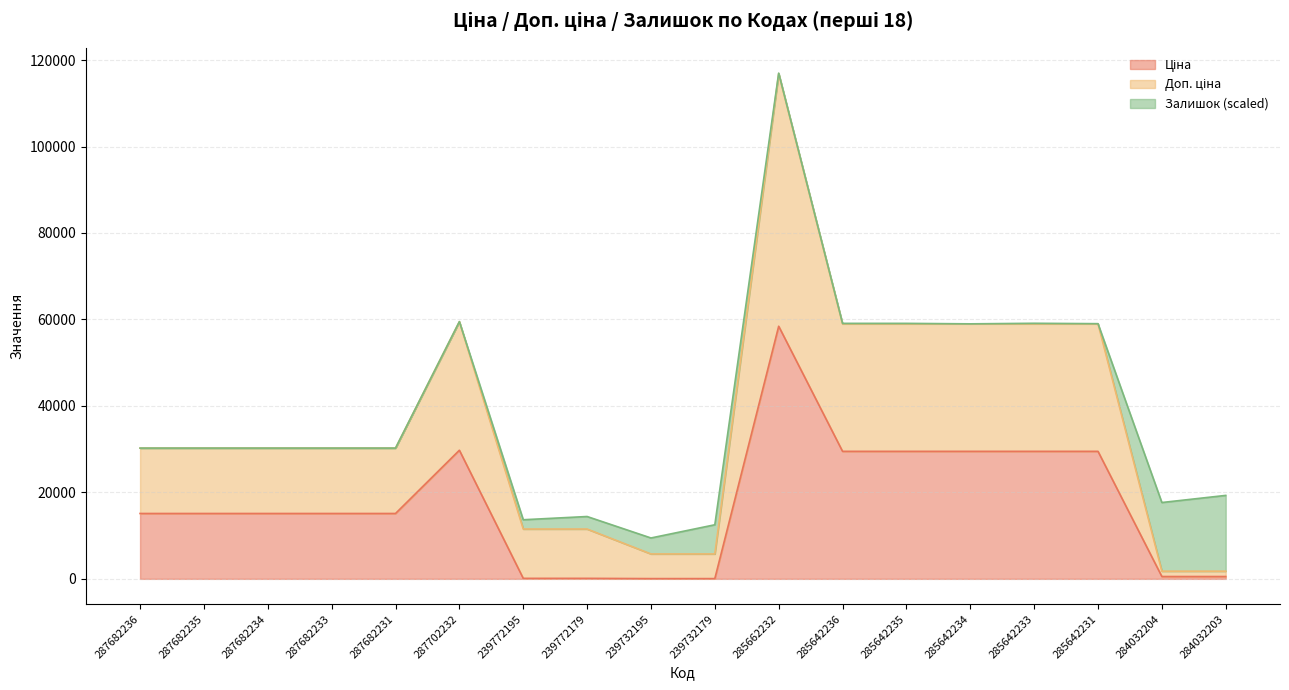

At which category is the sum across all series the highest?

285662232